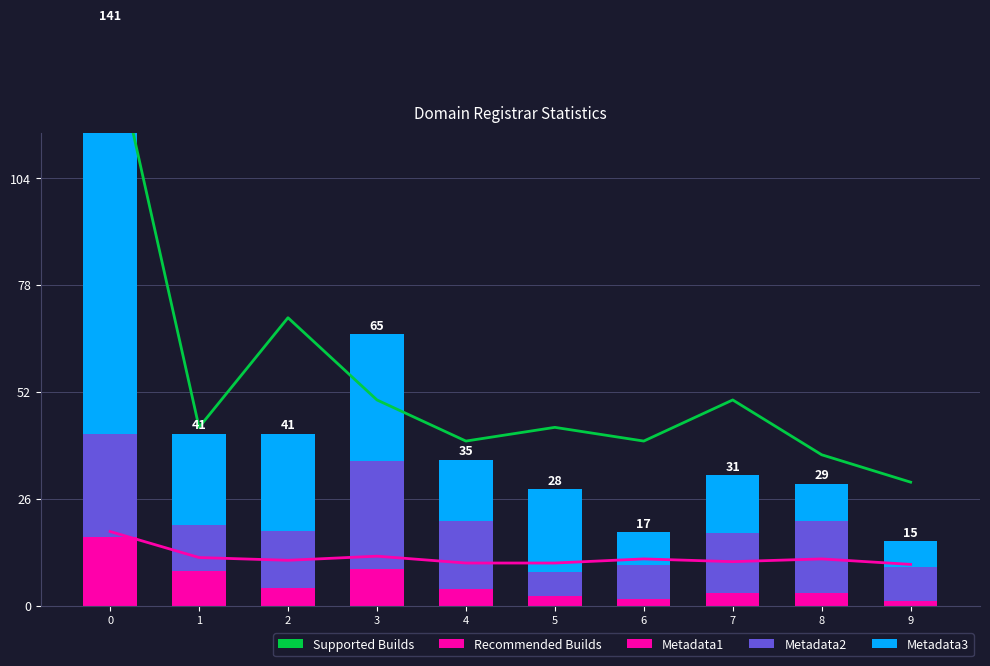

Rank the series by their maximum value, from highest to lowest.

Supported Builds, Metadata3, Metadata2, Recommended Builds, Metadata1